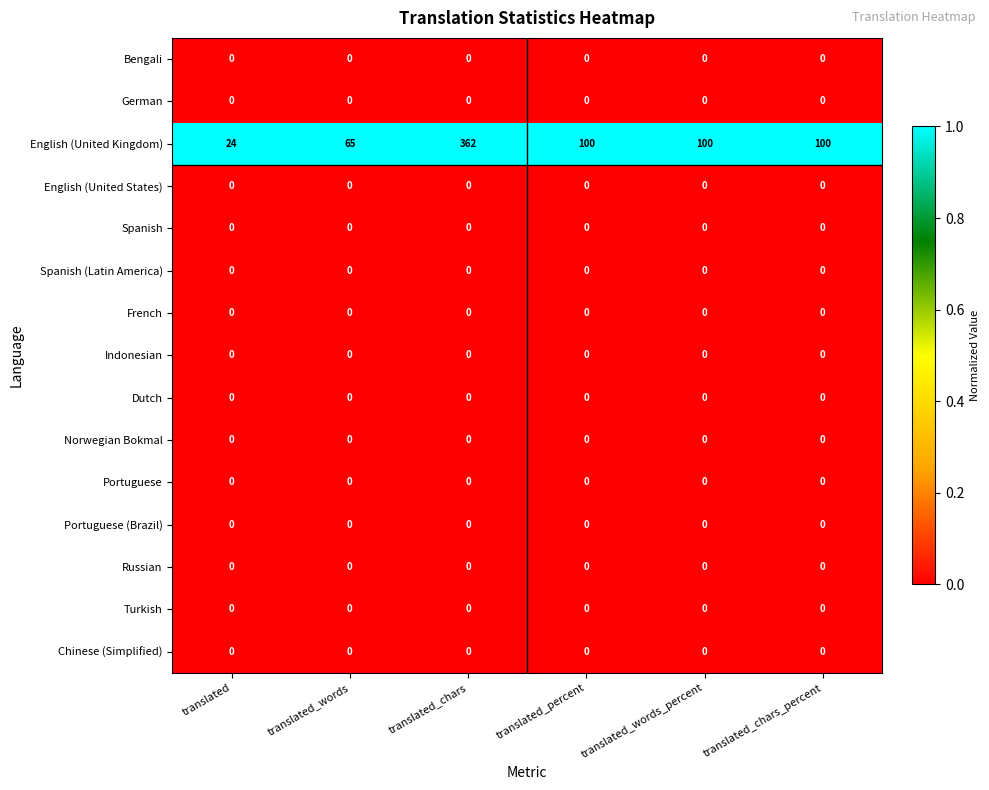

Which series has the largest total across all categories?

English (United Kingdom)